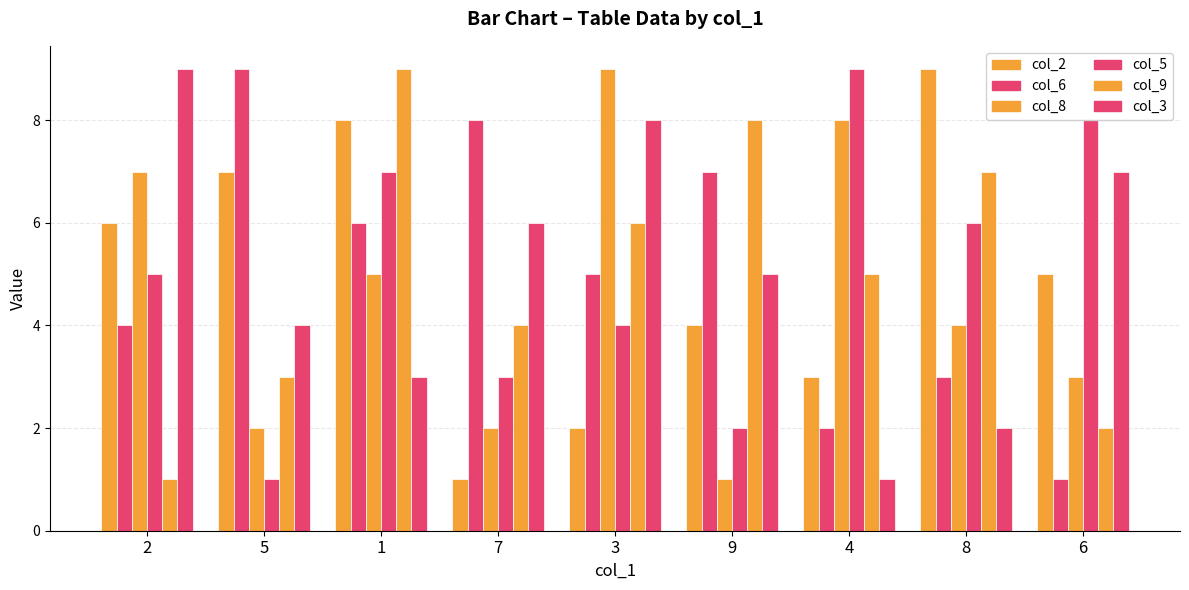

Which series changed the most between 2 and 9?

col_9